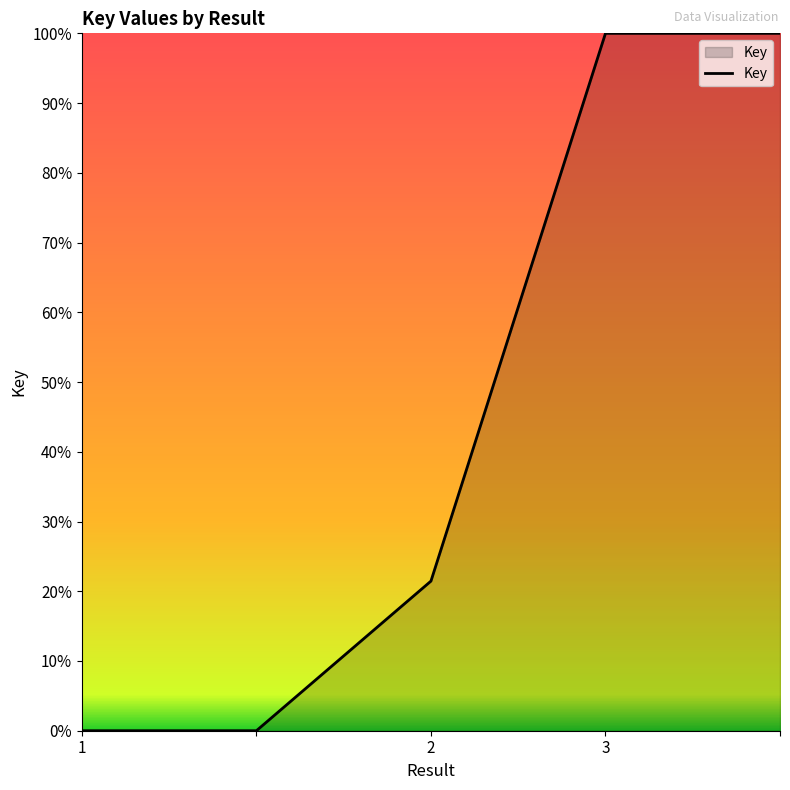

What is the maximum value shown in the chart?

100.0